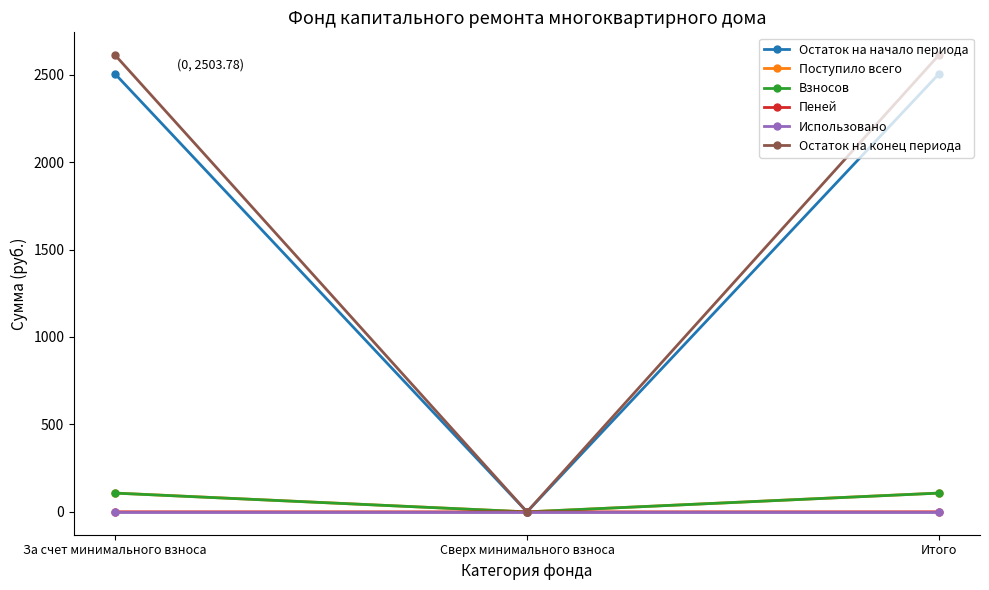

What is the label of the 3rd point from the left?

Итого